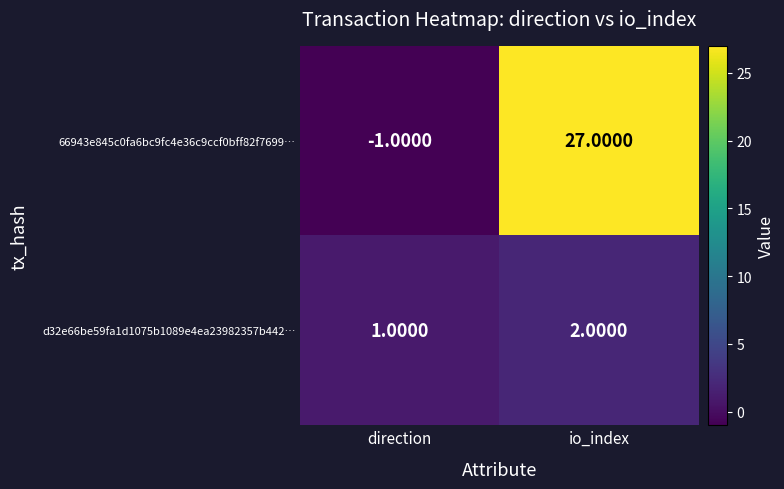

Rank the series by their maximum value, from highest to lowest.

66943e845c0fa6bc9fc4e36c9ccf0bff82f7699…, d32e66be59fa1d1075b1089e4ea23982357b442…